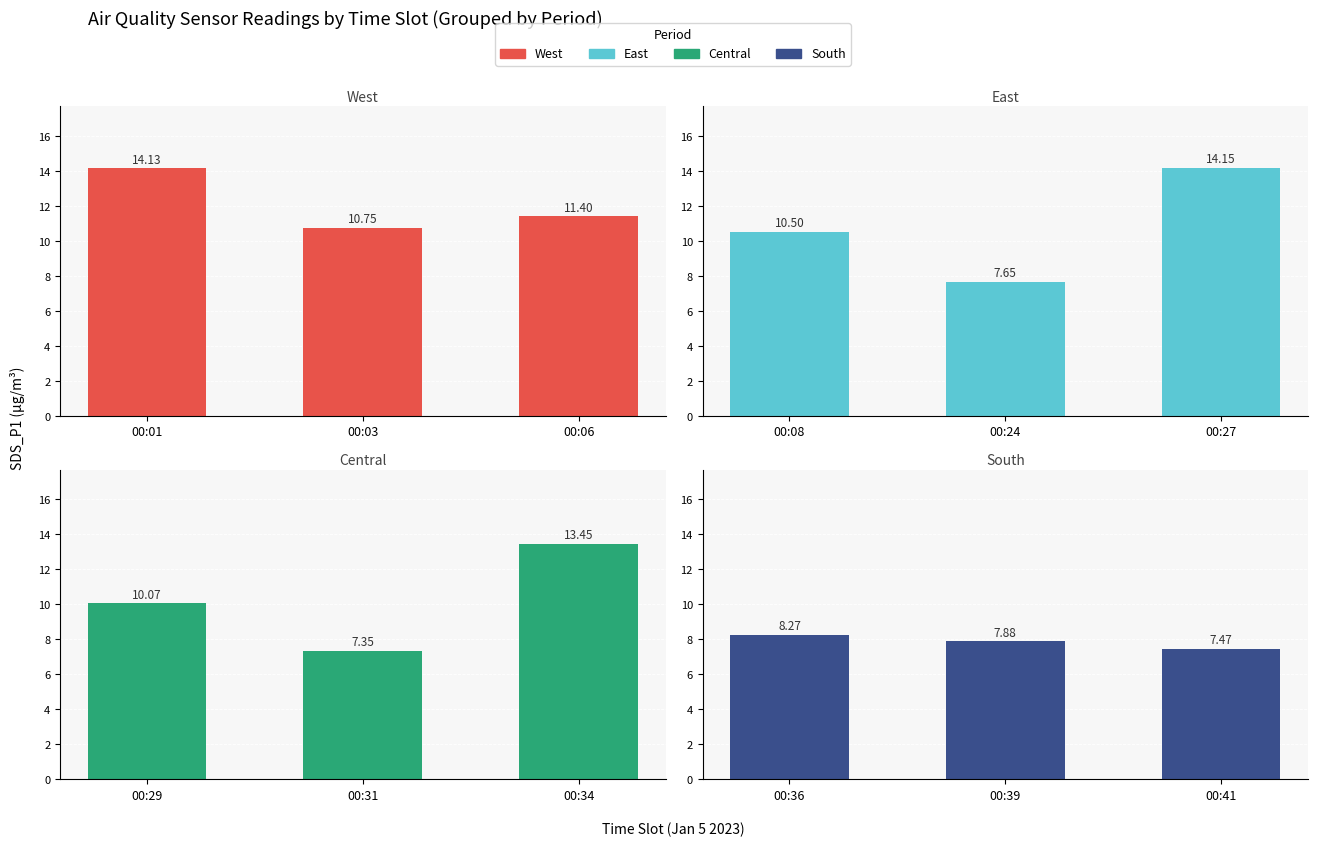

Between 00:01 and 00:03, which series saw the biggest shift?

West